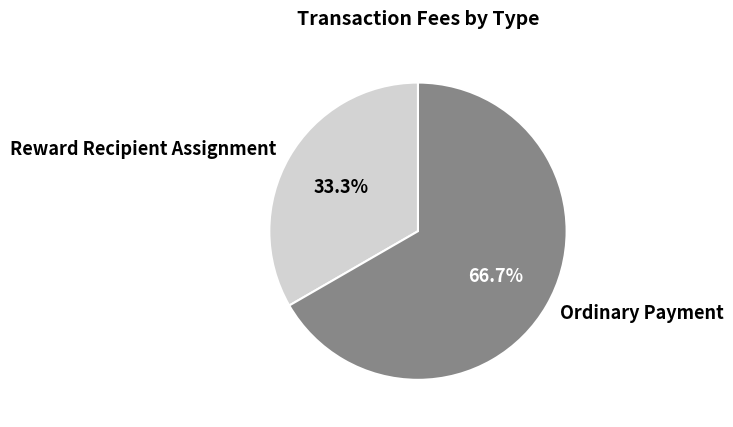

Between Ordinary Payment and Reward Recipient Assignment, which is larger?

Ordinary Payment